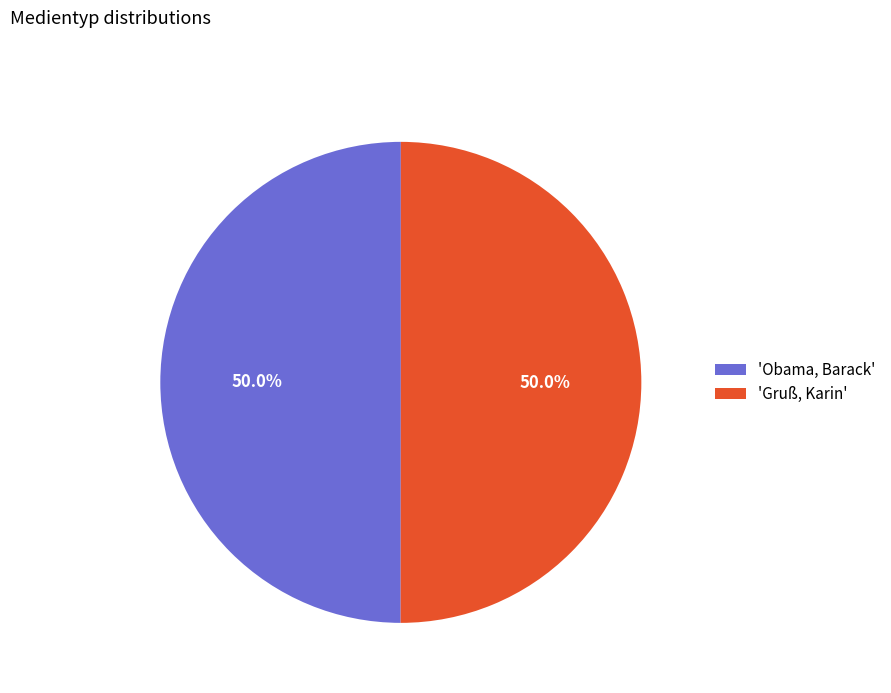

What percentage is NOT represented by 'Obama, Barack'?

50.0%